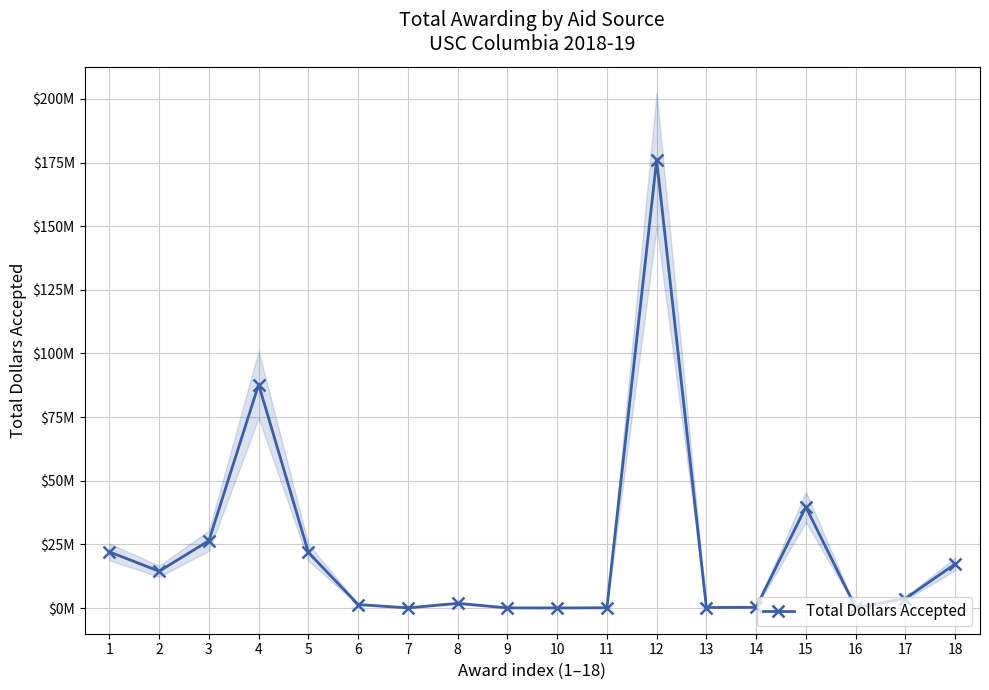

Which has a higher value, 9 or 11?

11